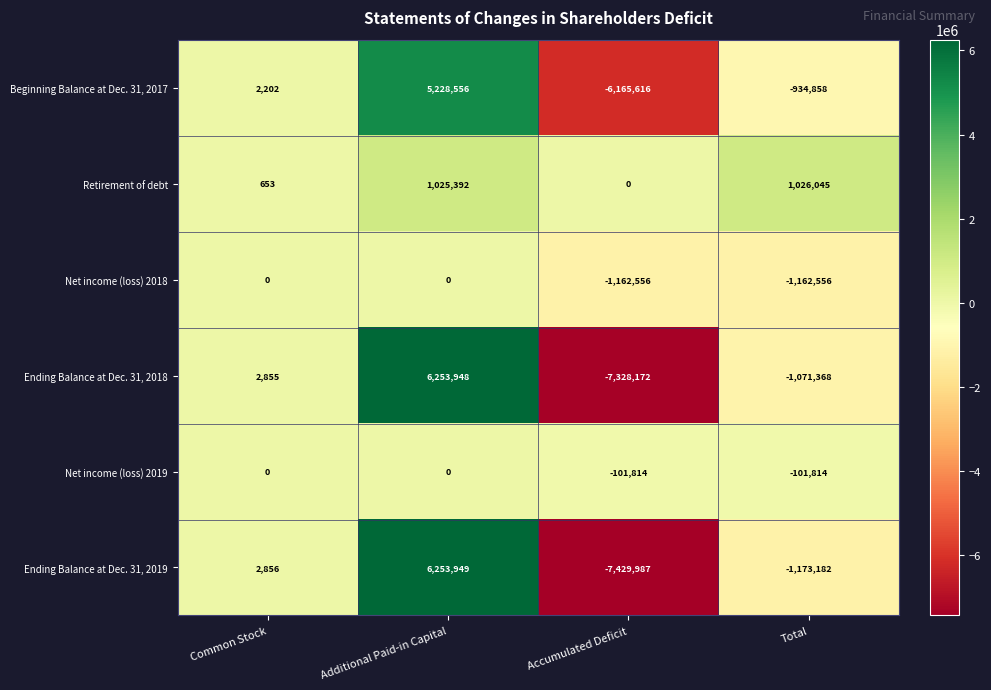

Which series changed the most between Additional Paid-in Capital and Accumulated Deficit?

Ending Balance at Dec. 31, 2019